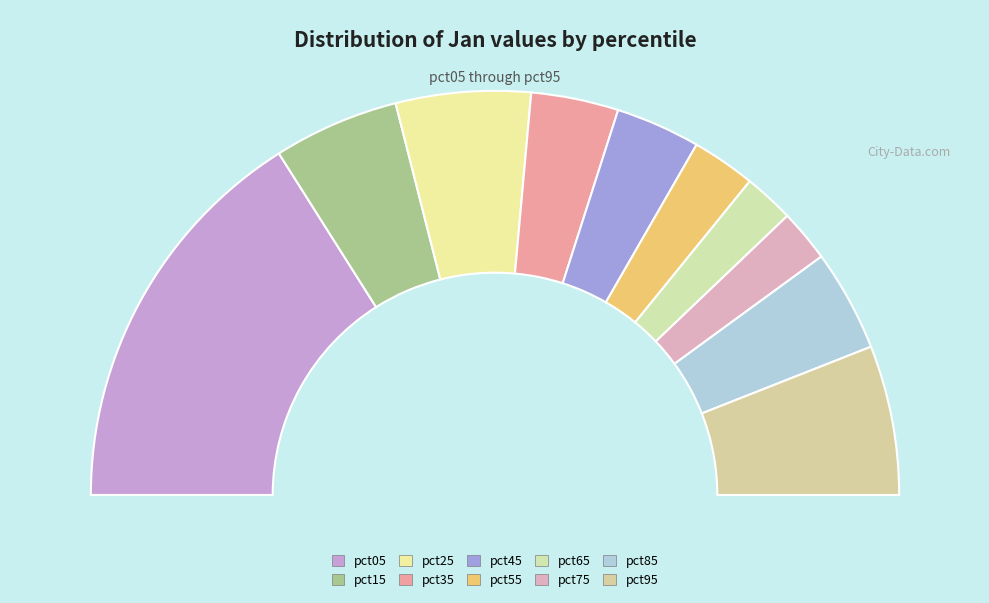

Count the number of slices in the pie.

10